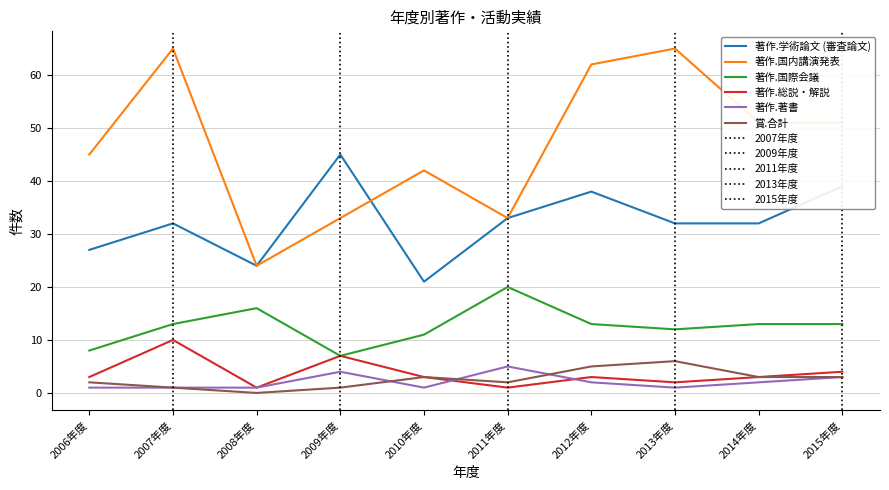

What is the greatest value displayed?

65